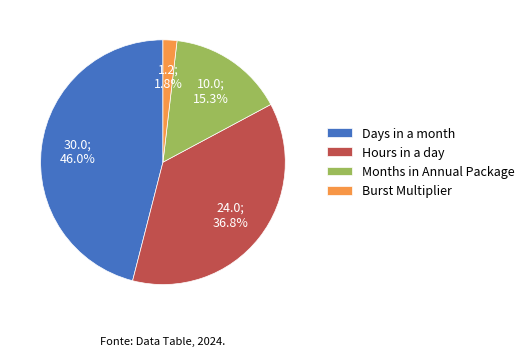

What is the largest slice in the pie chart?

Days in a month